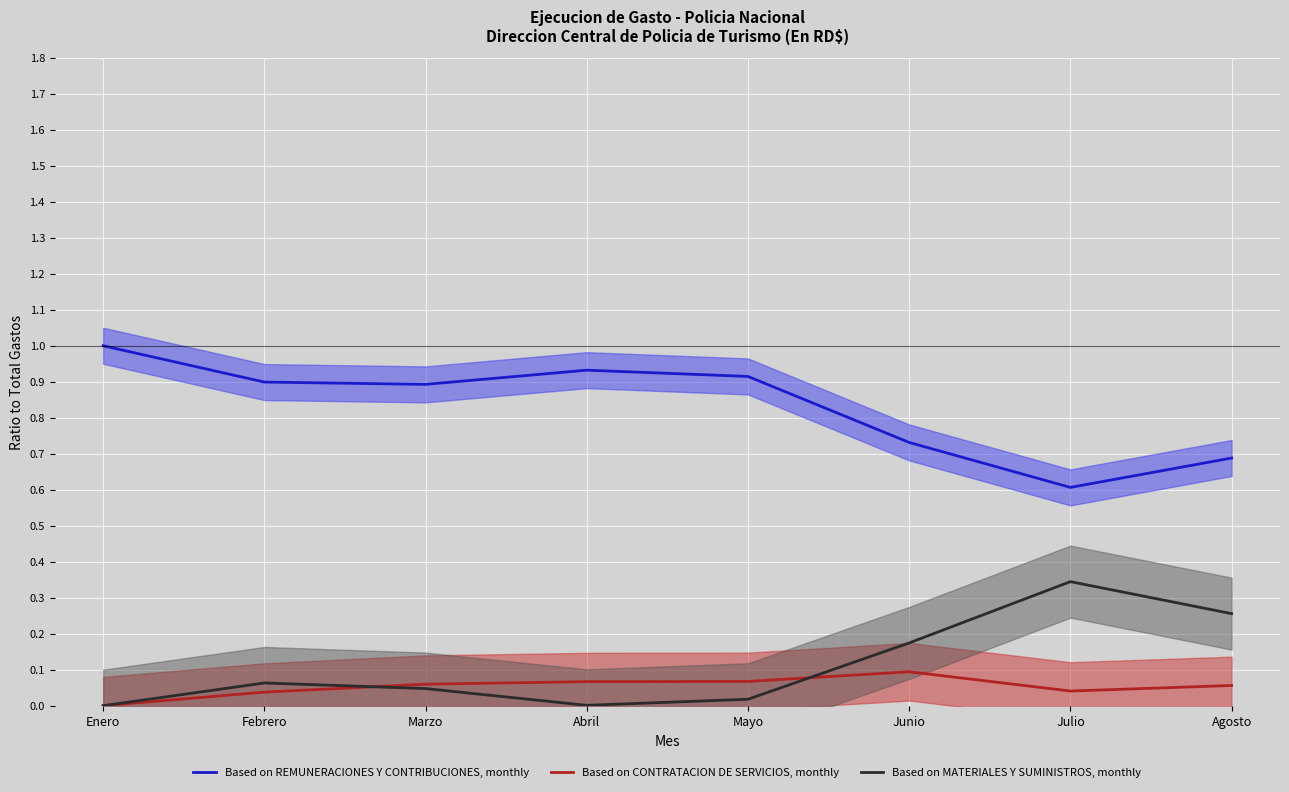

Is the value of Based on CONTRATACION DE SERVICIOS, monthly at Julio greater than the value of Based on MATERIALES Y SUMINISTROS, monthly at Julio?

No